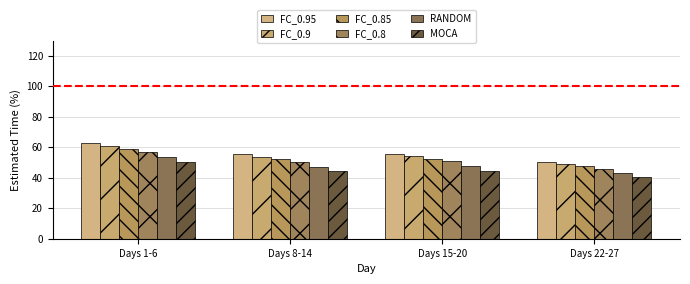

Rank the categories by RANDOM value from lowest to highest.

Days 22-27, Days 8-14, Days 15-20, Days 1-6